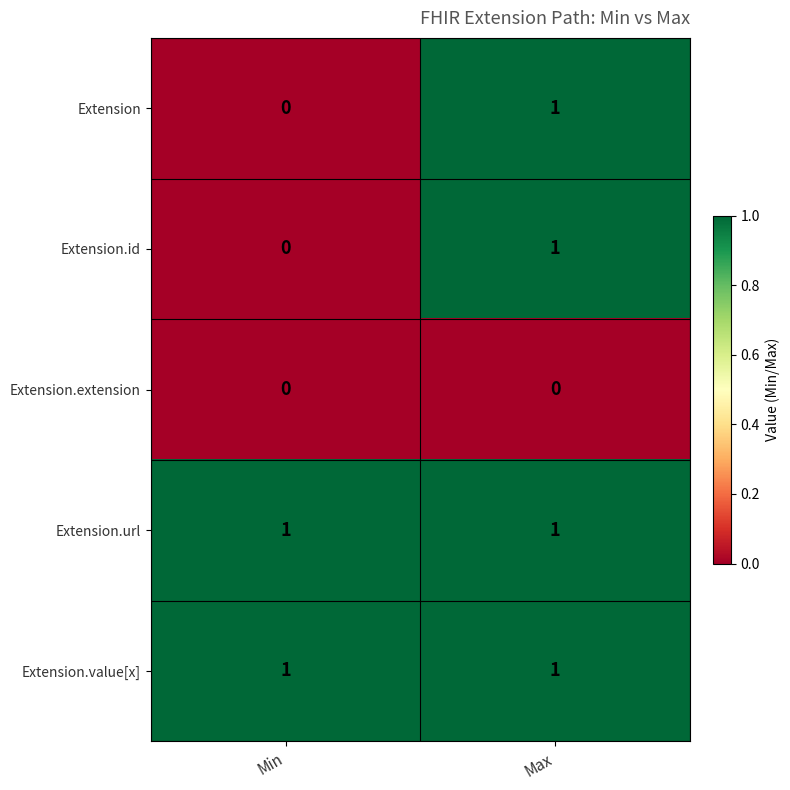

Which category has the highest value in the Extension.id series?

Max